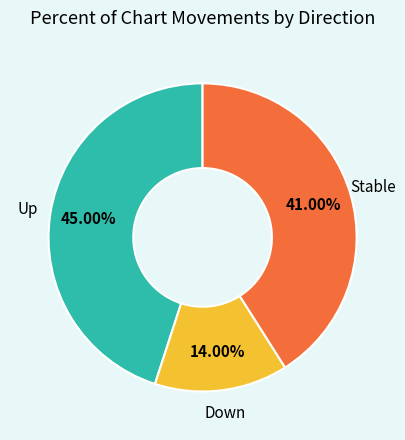

Is Stable the majority of the pie?

No